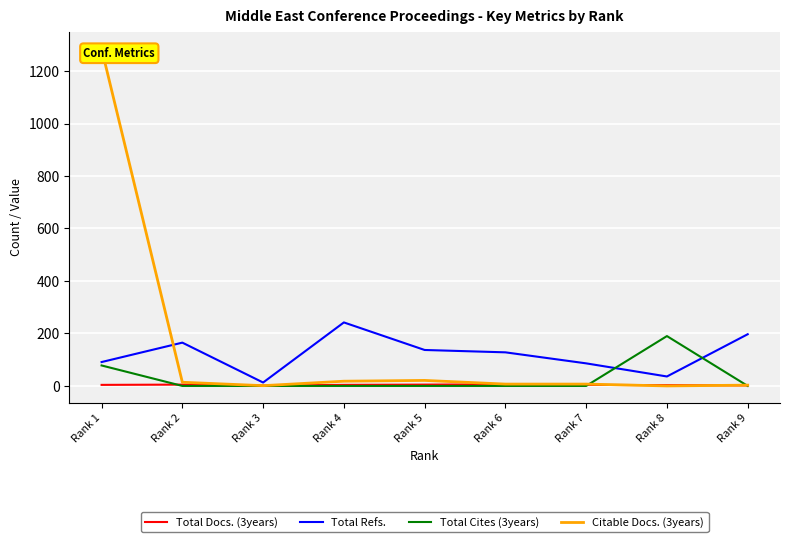

How many lines are shown in the chart?

4